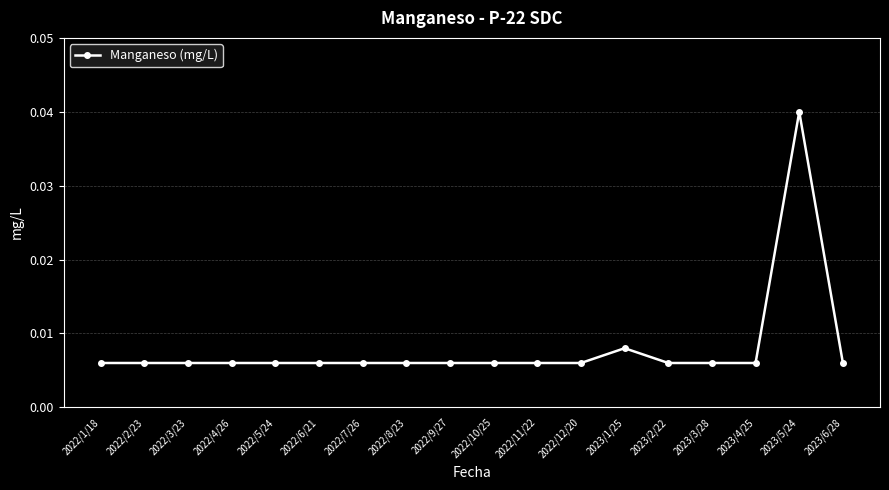

Count the values in the range 0 to 1.

18